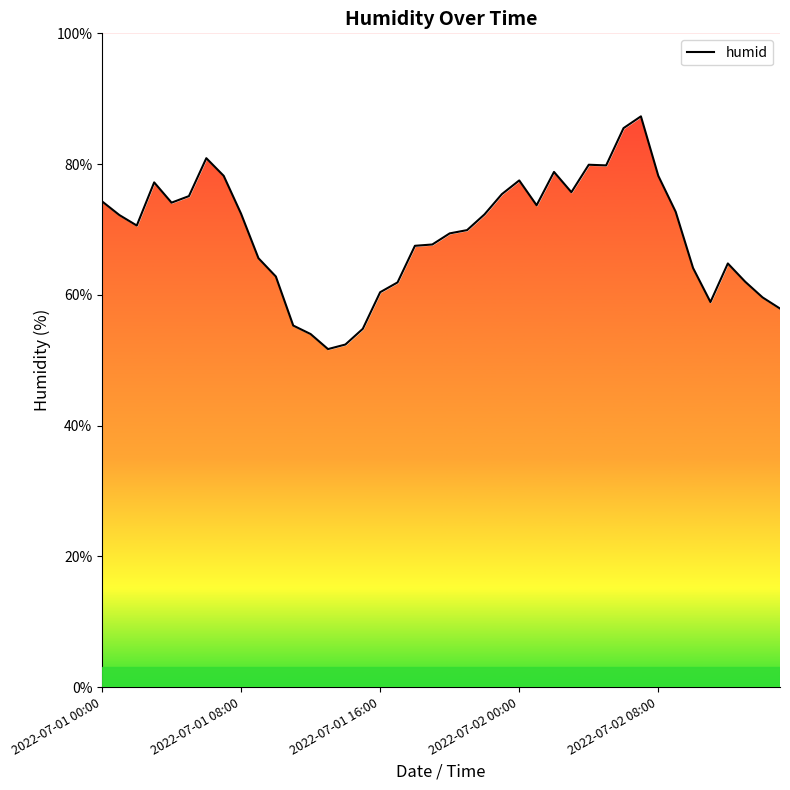

How many points are higher than both their immediate neighbors (excluding endpoints)?

7